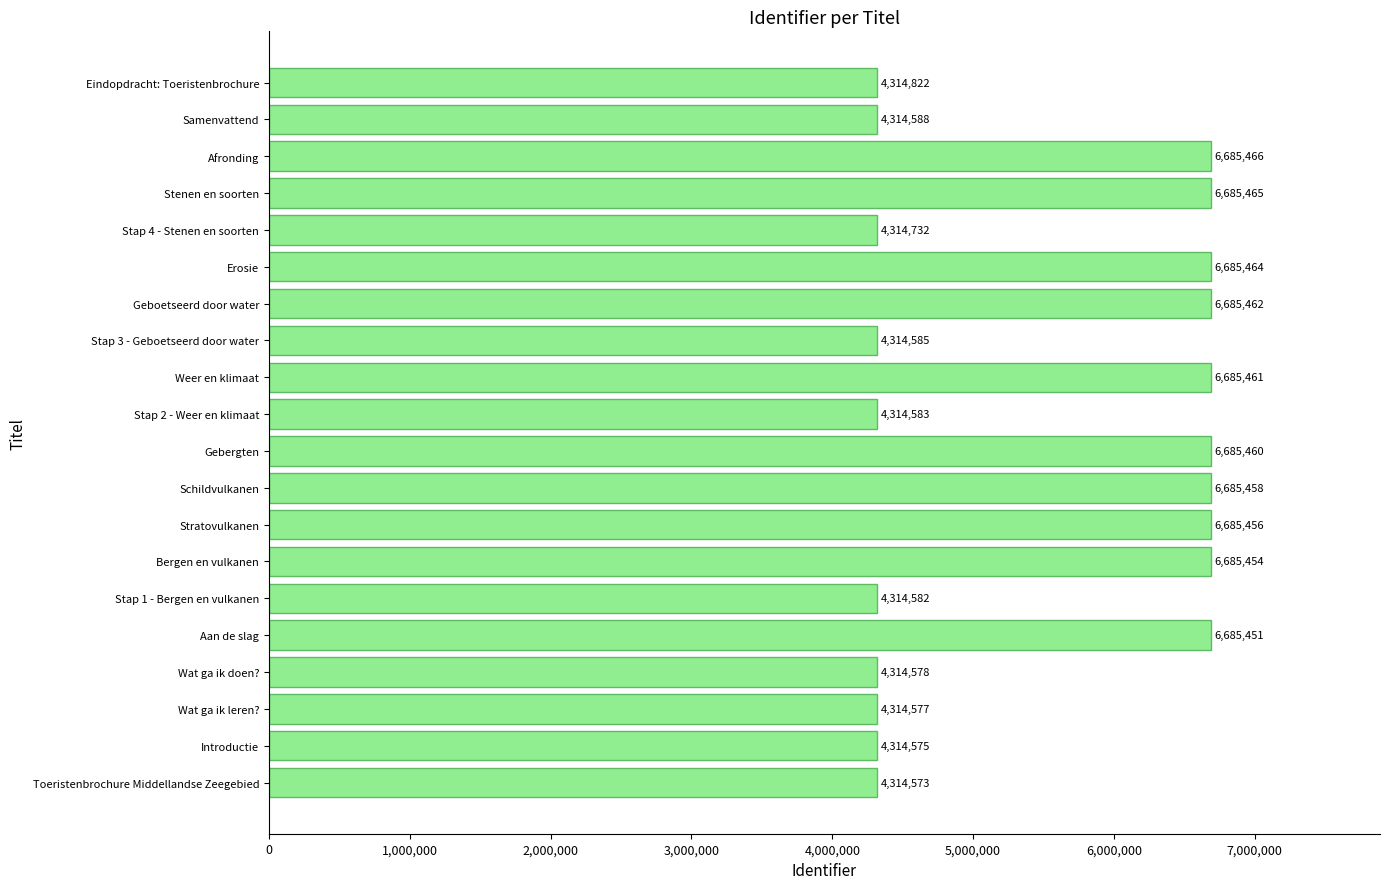

The value at Gebergten is 6685460. True or false?

True